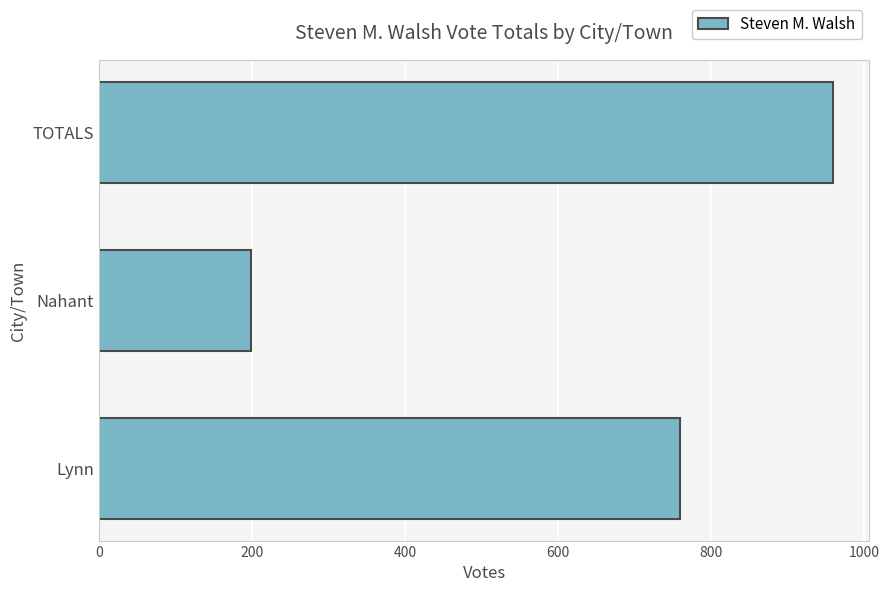

What is the maximum value shown in the chart?

959